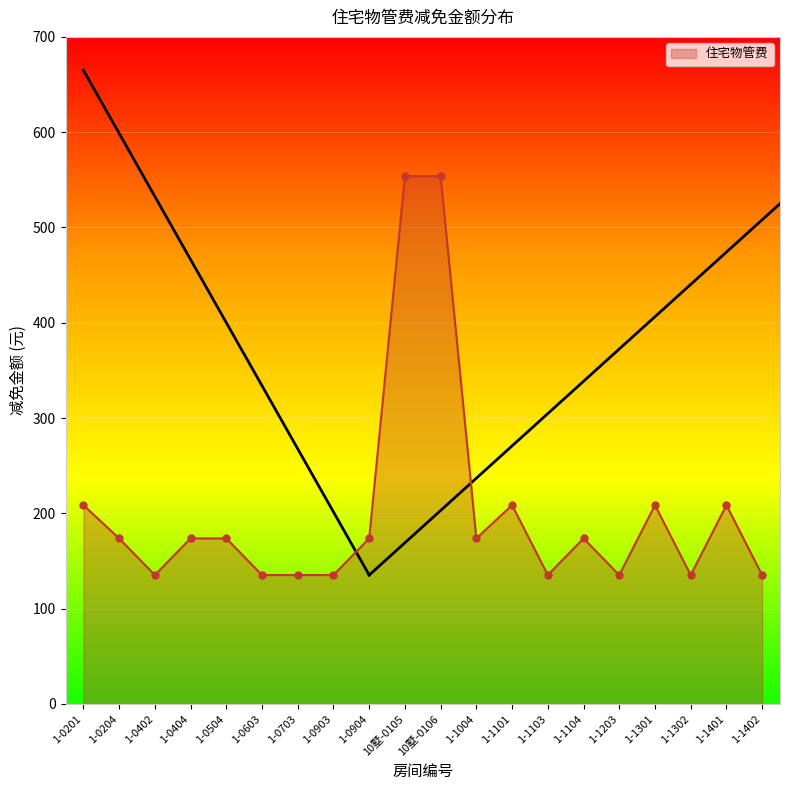

What is the label of the 4th point from the right?

1-1301